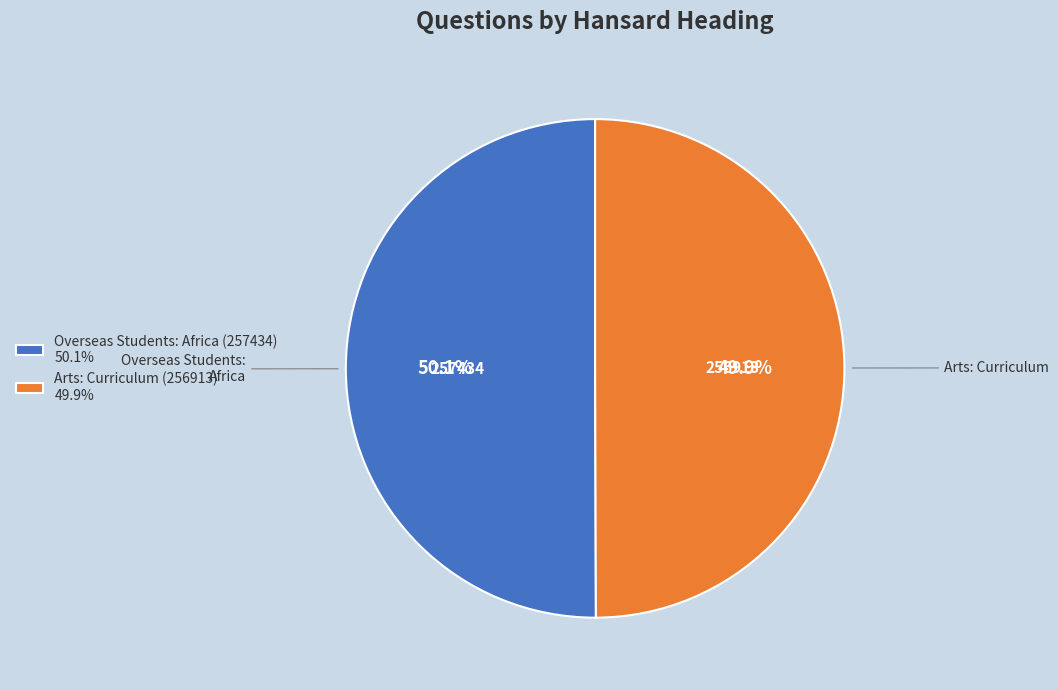

Does any single category account for the majority?

Yes